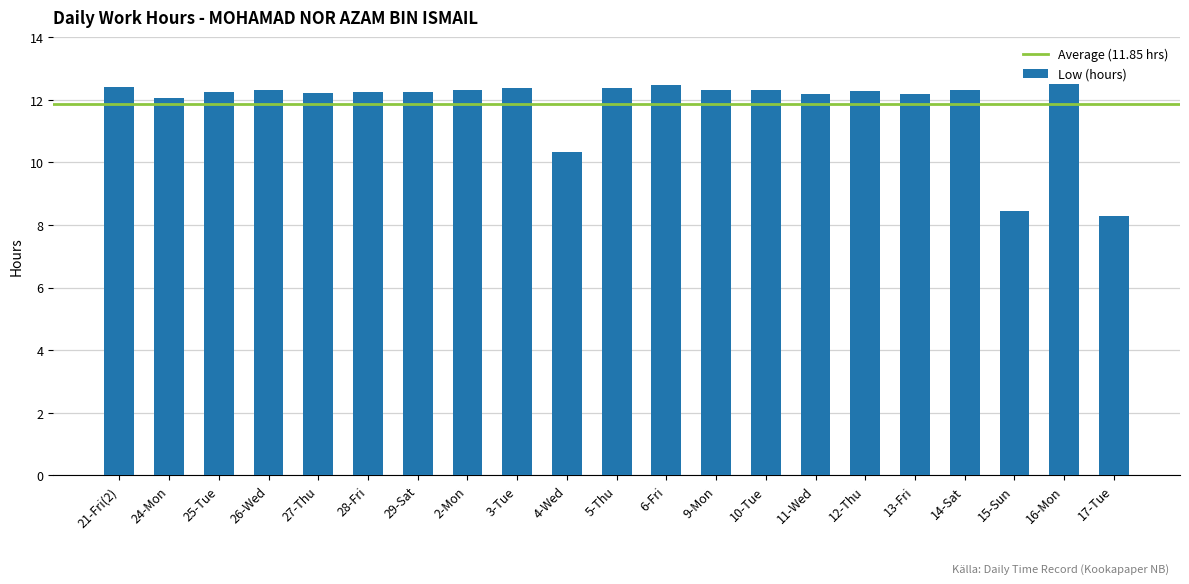

Between 24-Mon and 6-Fri, which is larger?

6-Fri